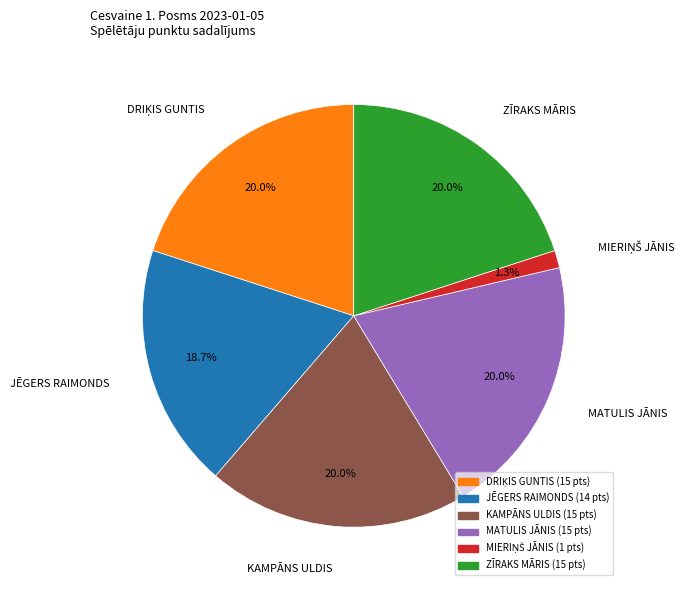

How many segments does this pie chart have?

6